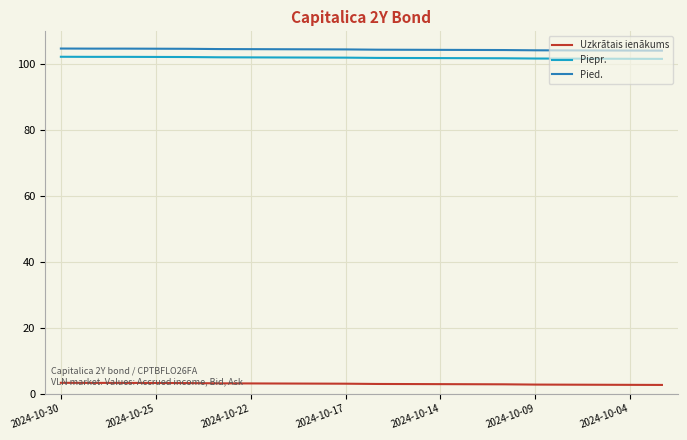

True or false: Uzkrātais ienākums and Pied. cross at least once.

False